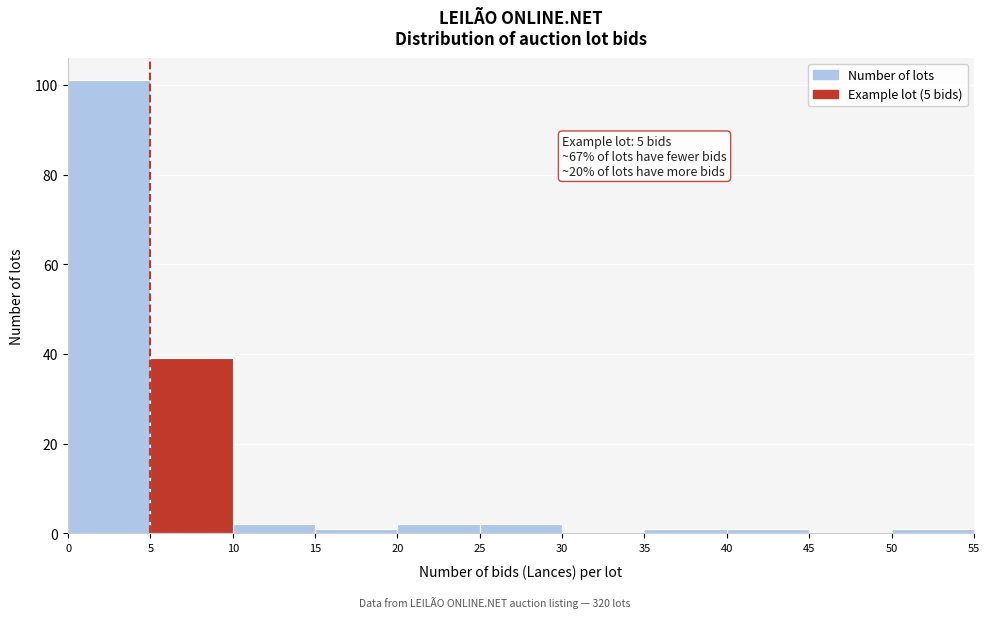

Over which range of the x-axis is the bar tallest?

0 to 5